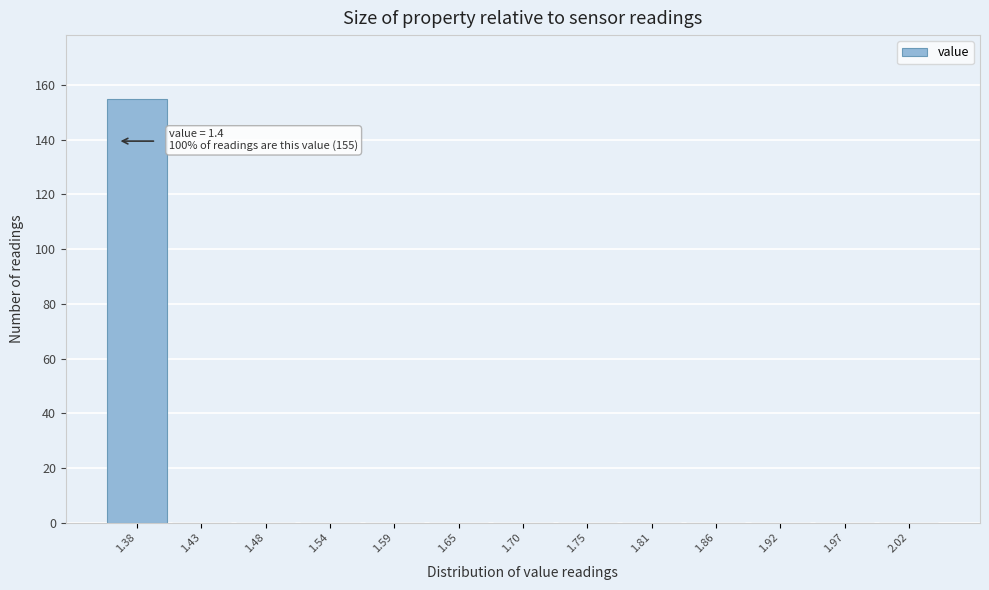

Which range on the x-axis has the tallest bar?

1.35 to 1.40